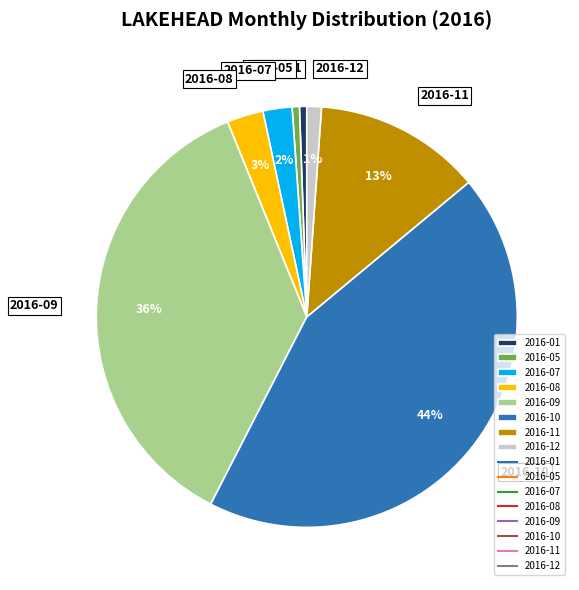

Is there any slice that represents more than half of the pie?

No